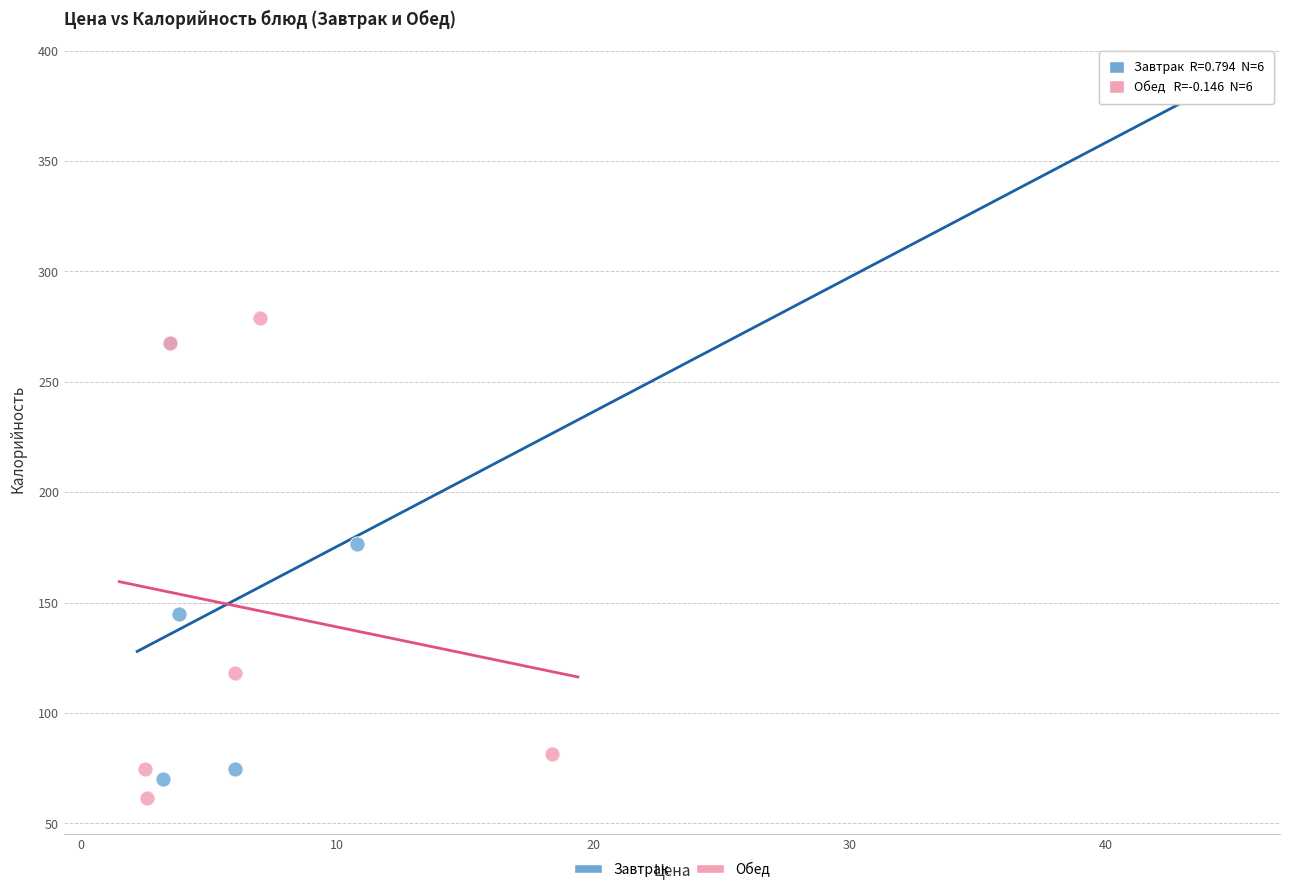

Which series contains the highest Y value?

Завтрак